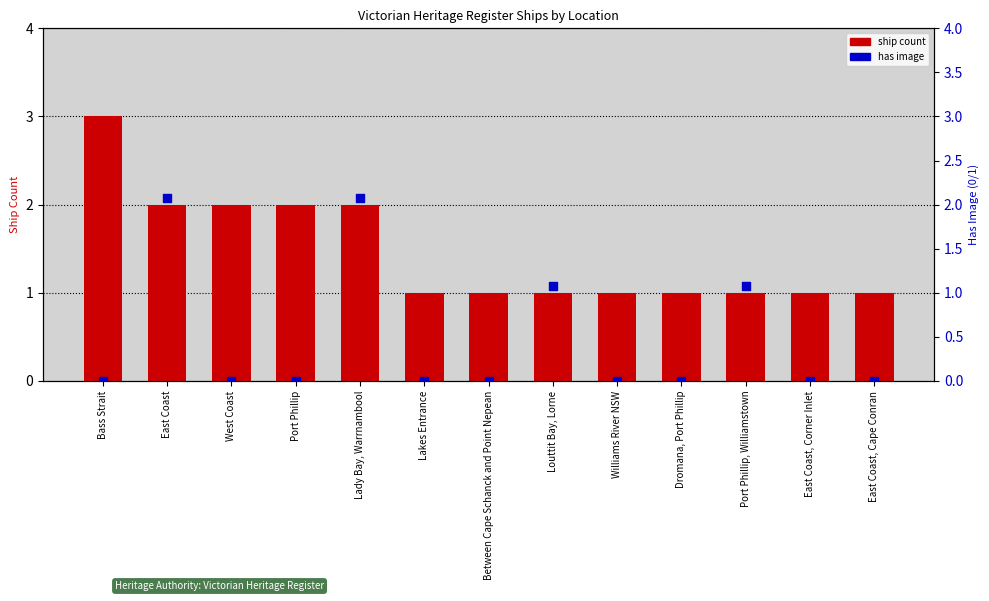

At which category is the sum across all series the highest?

East Coast